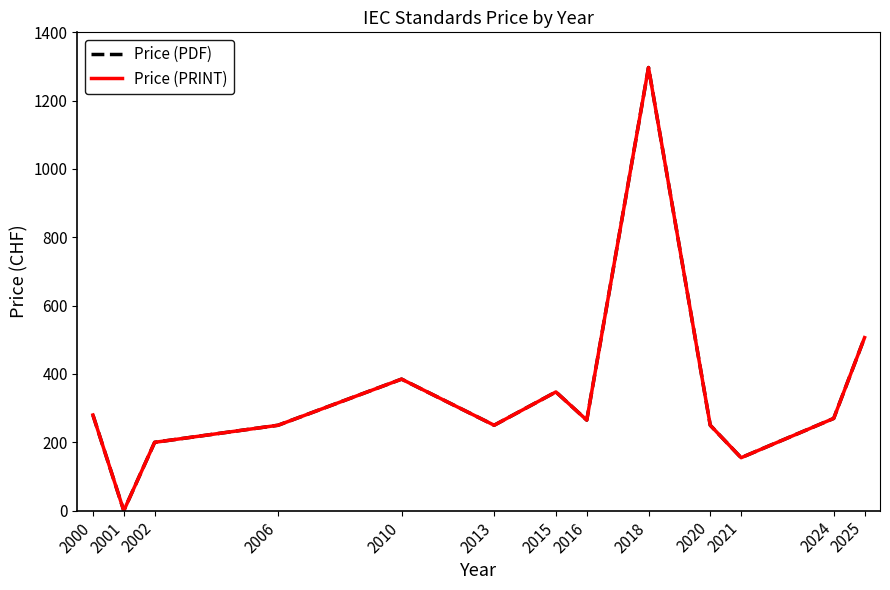

Does the chart display data point markers on the line(s)?

No